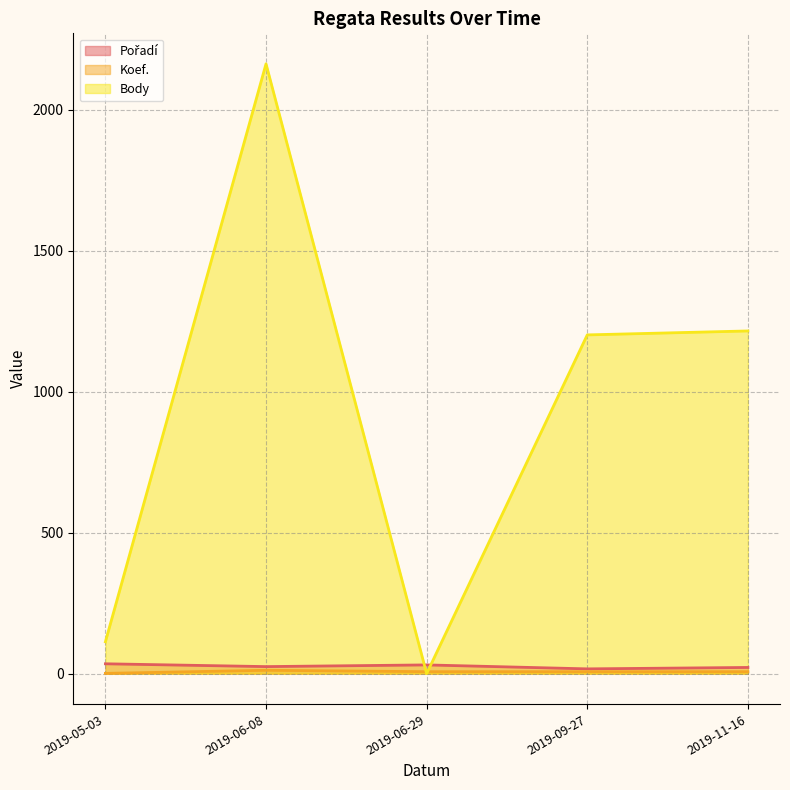

How many data points in Body are less than 1201?

2